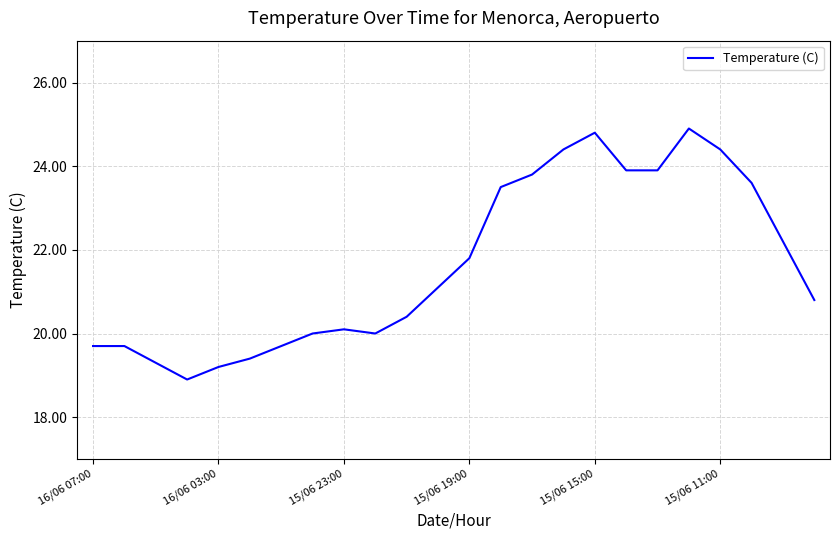

What is the minimum value shown in the chart?

18.9